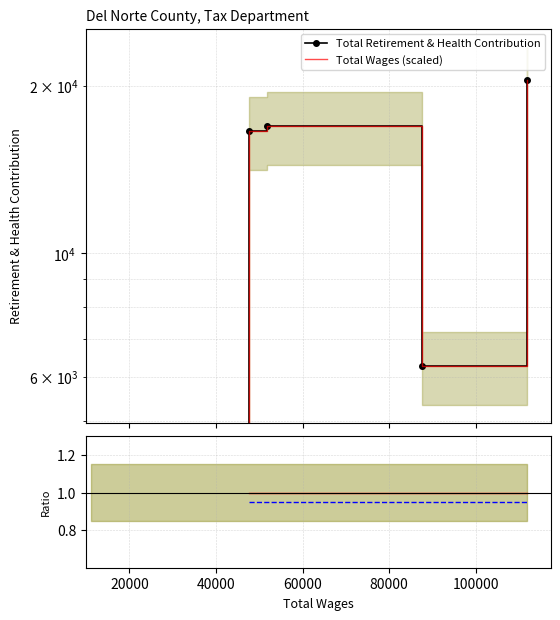

How many positive values does the Total Wages (scaled) series have?

4